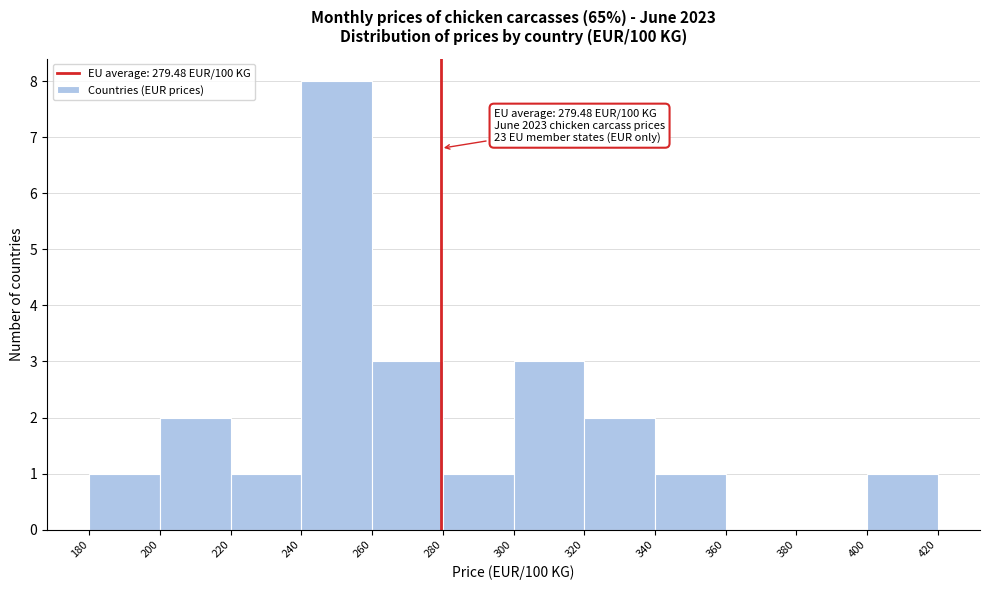

Over which range of the x-axis is the bar tallest?

240 to 260